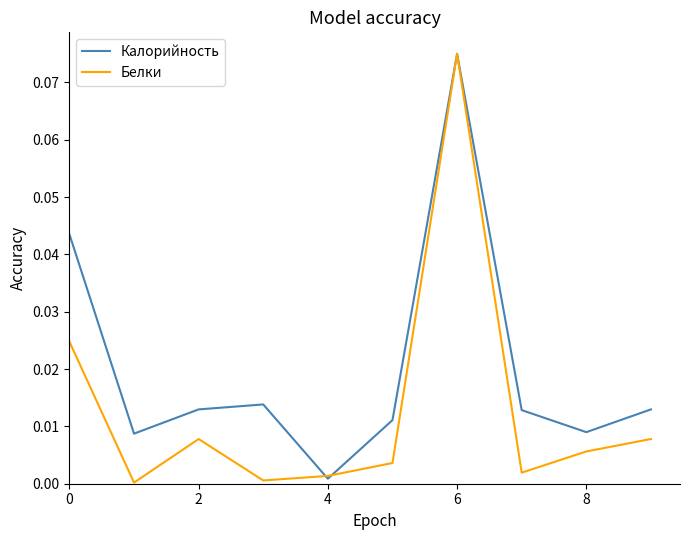

Which series has the largest total across all categories?

Калорийность